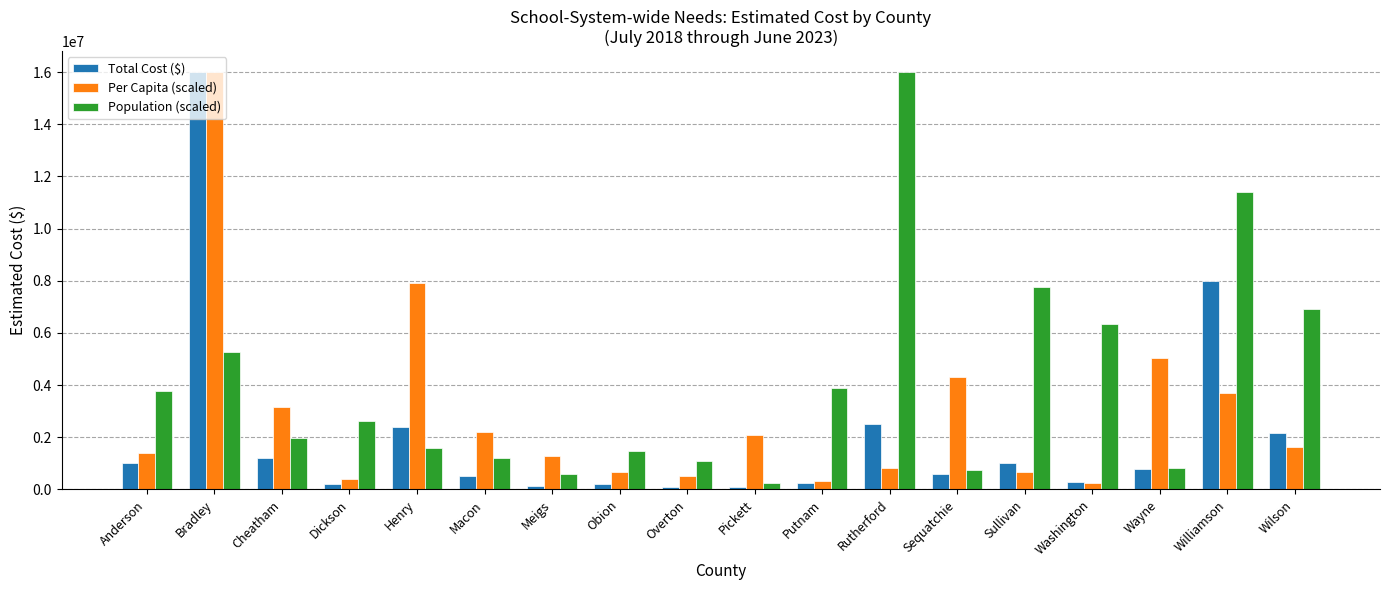

Between Putnam and Wayne, which series saw the biggest shift?

Per Capita (scaled)